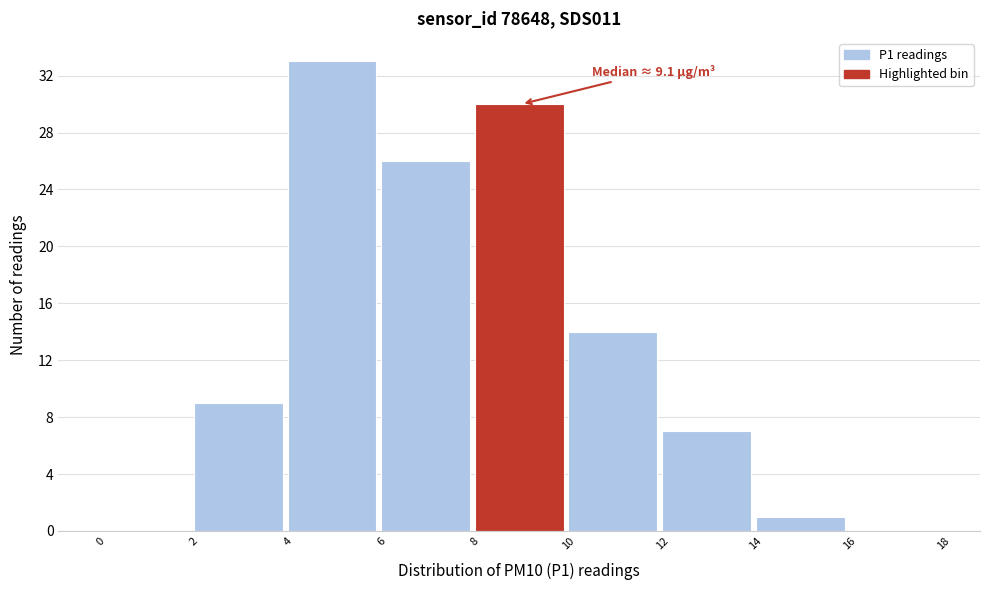

Over which range of the x-axis is the bar tallest?

4 to 6